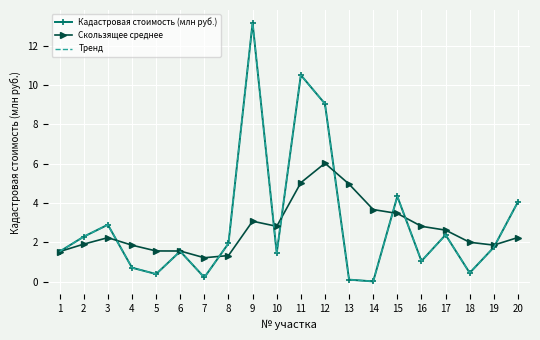

Which series changed the most between 7 and 8?

Кадастровая стоимость (млн руб.)